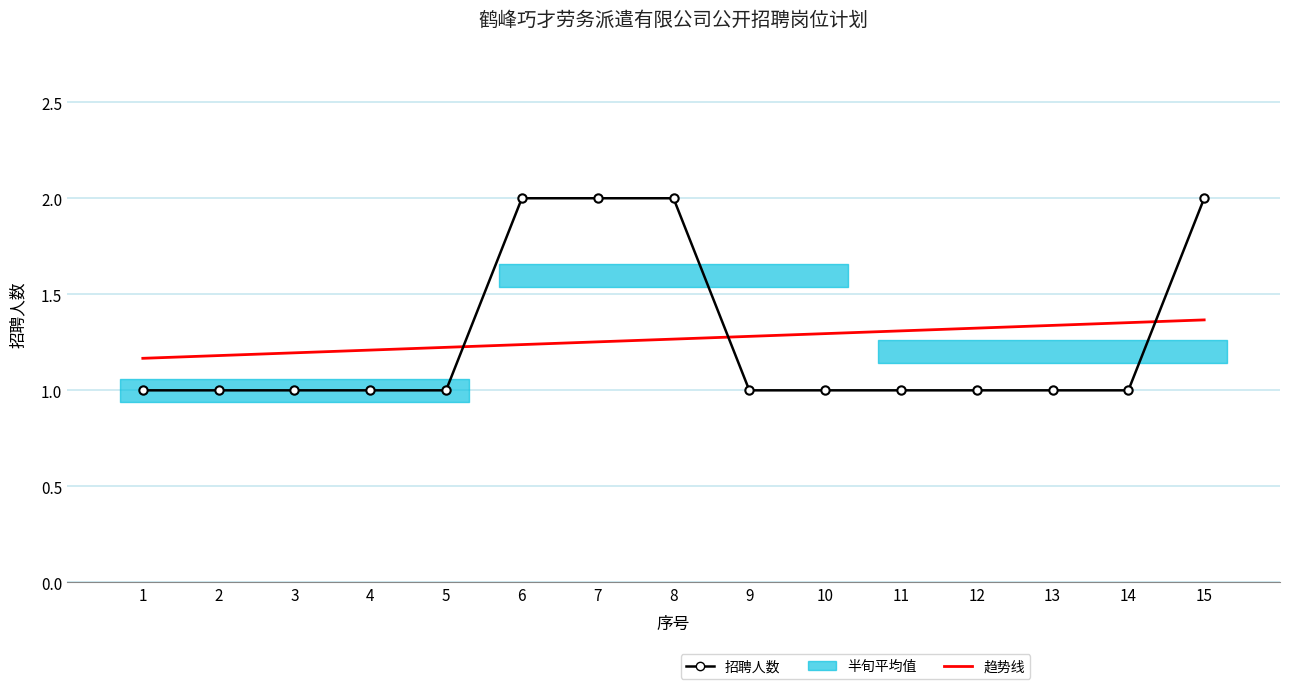

What is the value of the 招聘人数 point at the 3rd from the left?

1.0